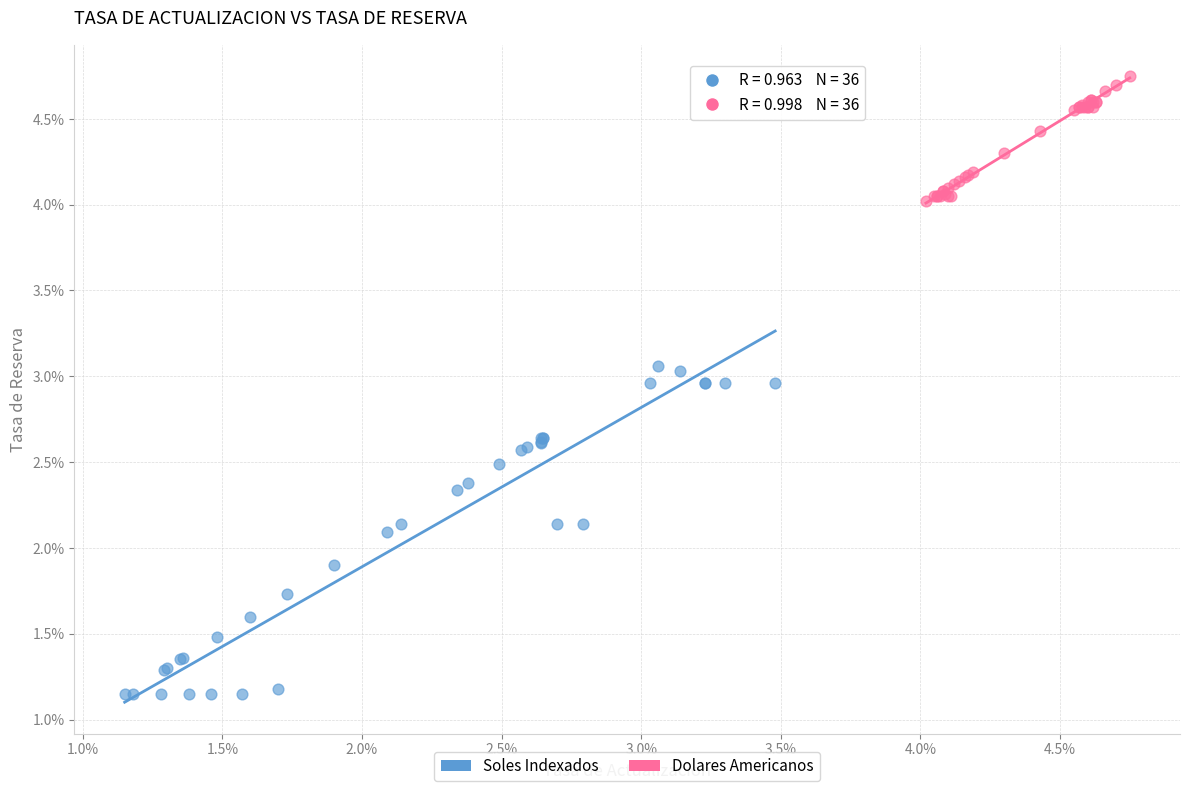

Which series reaches the maximum Y coordinate?

Dolares Americanos